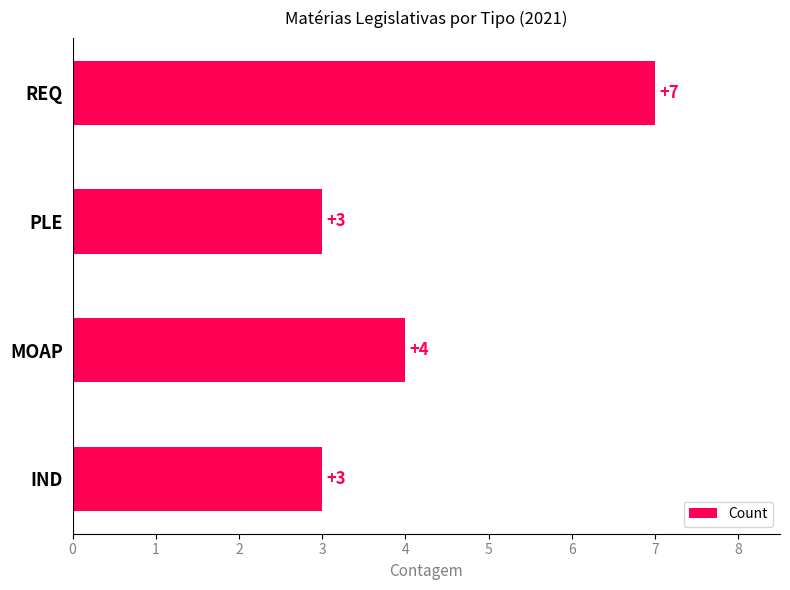

What is the ratio of the value at IND to the value at REQ?

0.4